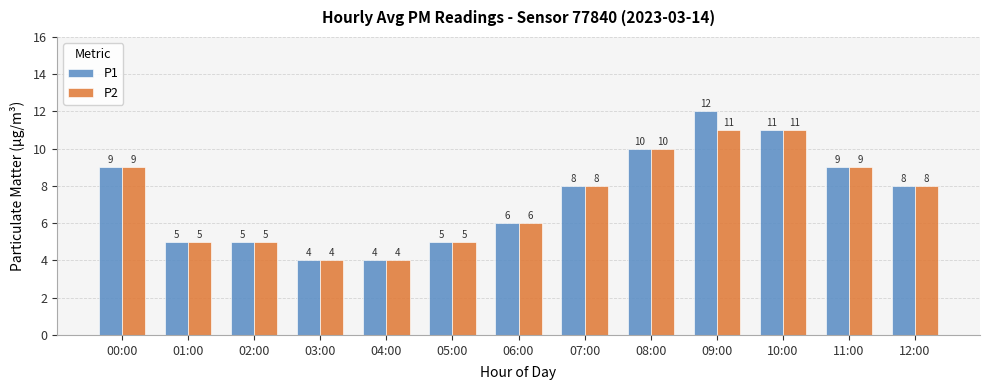

True or false: P1 has a value of 10 at 08:00.

True